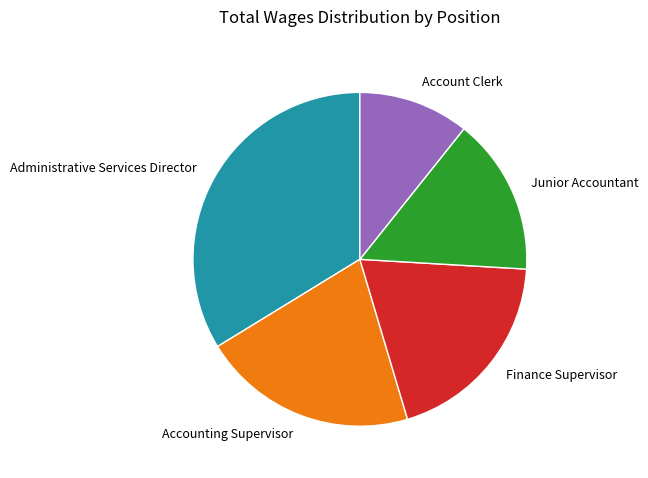

Rank the categories by value from lowest to highest.

Account Clerk, Junior Accountant, Finance Supervisor, Accounting Supervisor, Administrative Services Director